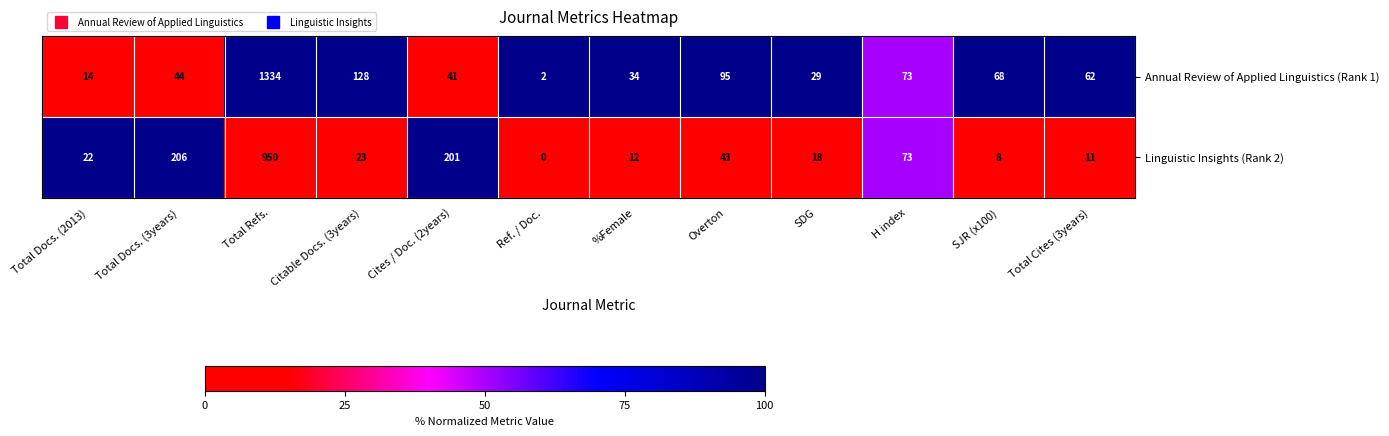

Count the number of data series in this chart.

2